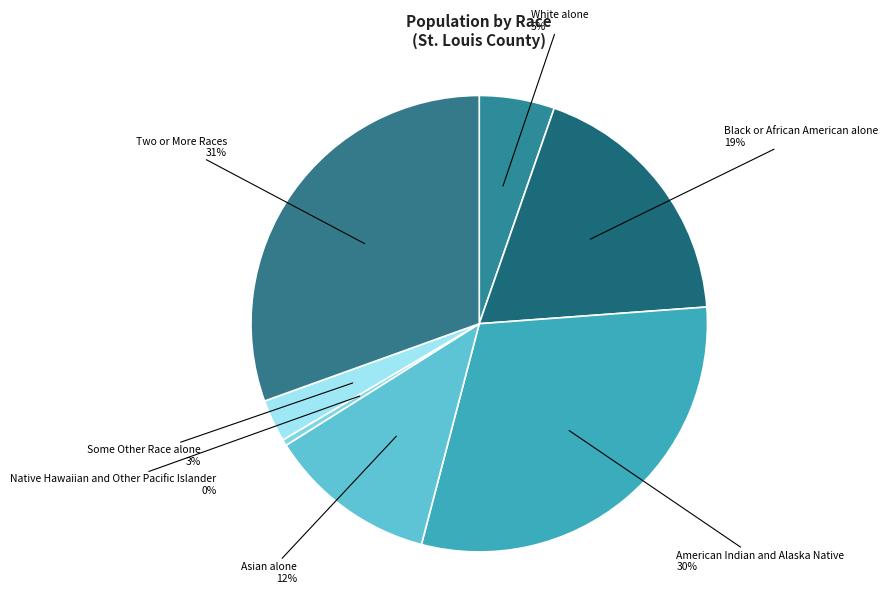

Between Native Hawaiian and Other Pacific Islander and Asian alone, which is larger?

Asian alone